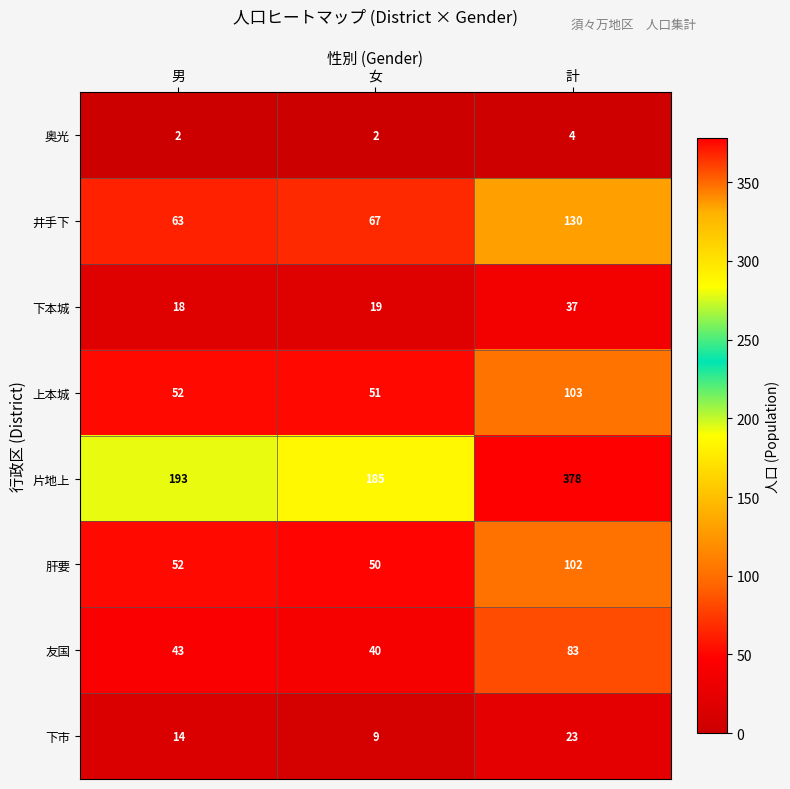

What is the difference between the 下本城 values at 男 and 計?

19